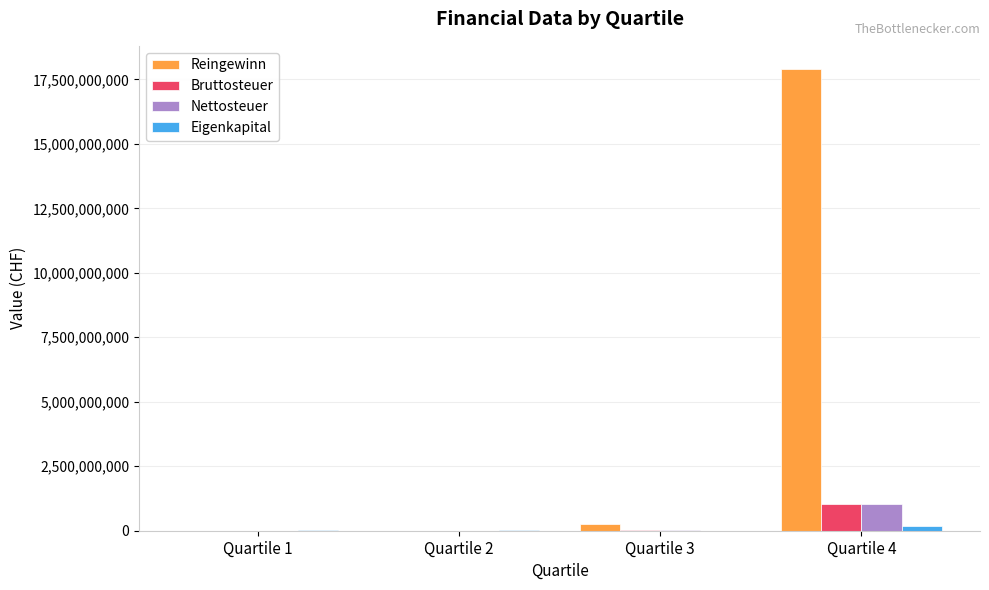

At which category is the sum across all series the highest?

Quartile 4